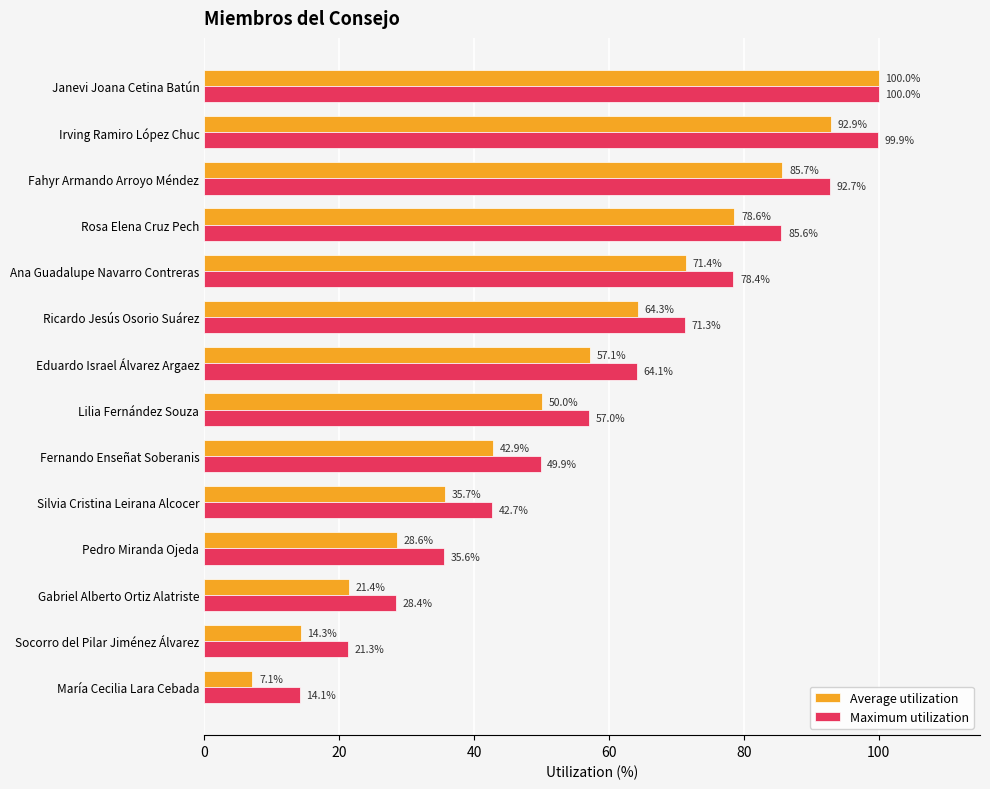

Which category has the highest value in the Maximum utilization series?

Janevi Joana Cetina Batún